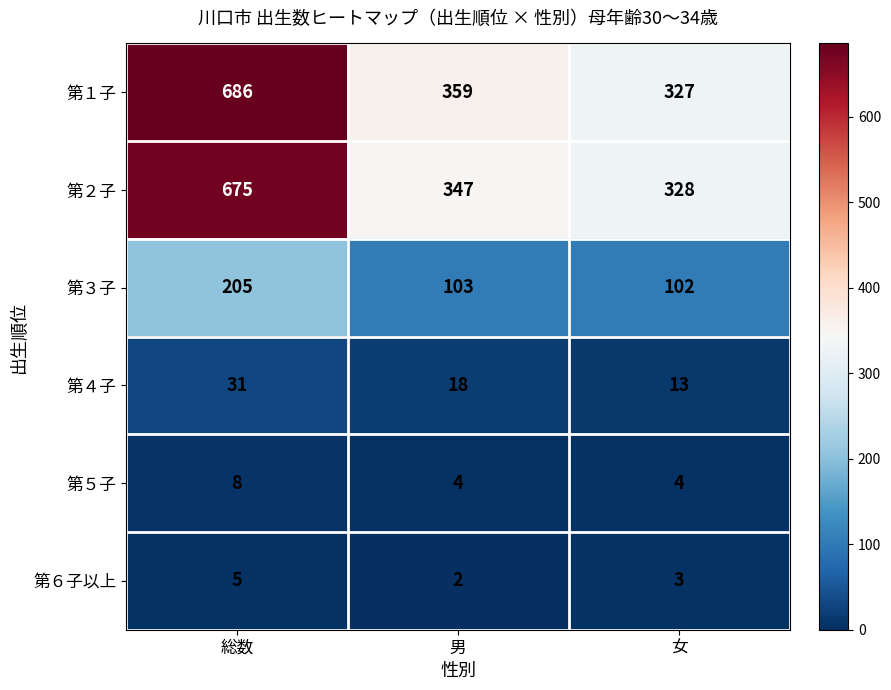

The value of 第４子 at 女 is 13. True or false?

True